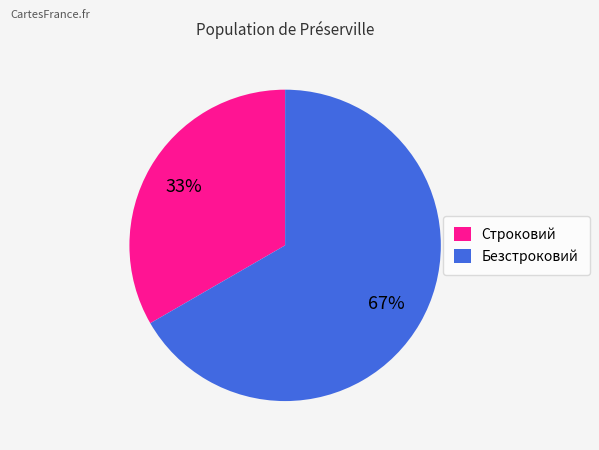

To the nearest percent, what is the combined percentage of Безстроковий and Строковий?

100%